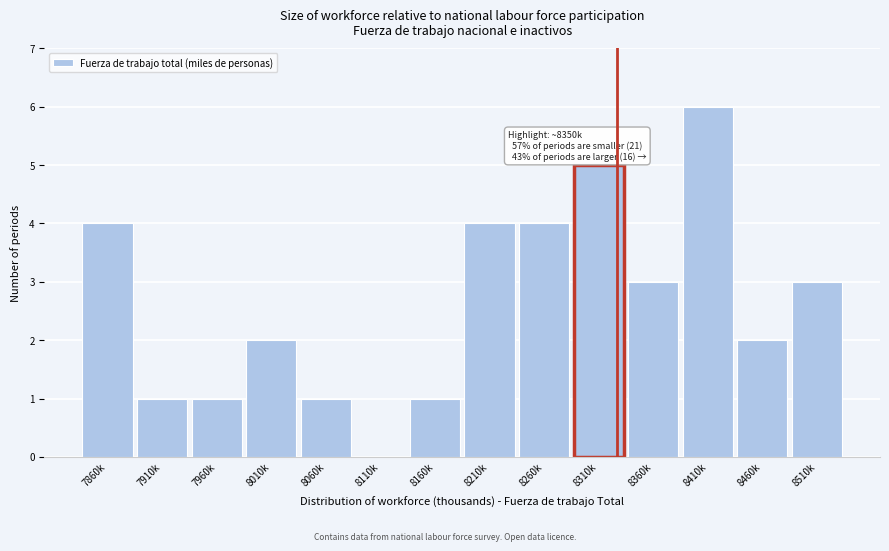

Reading left to right, transcribe all the data shown in this chart.

7860k=4	7910k=1	7960k=1	8010k=2	8060k=1	8110k=0	8160k=1	8210k=4	8260k=4	8310k=5	8360k=3	8410k=6	8460k=2	8510k=3